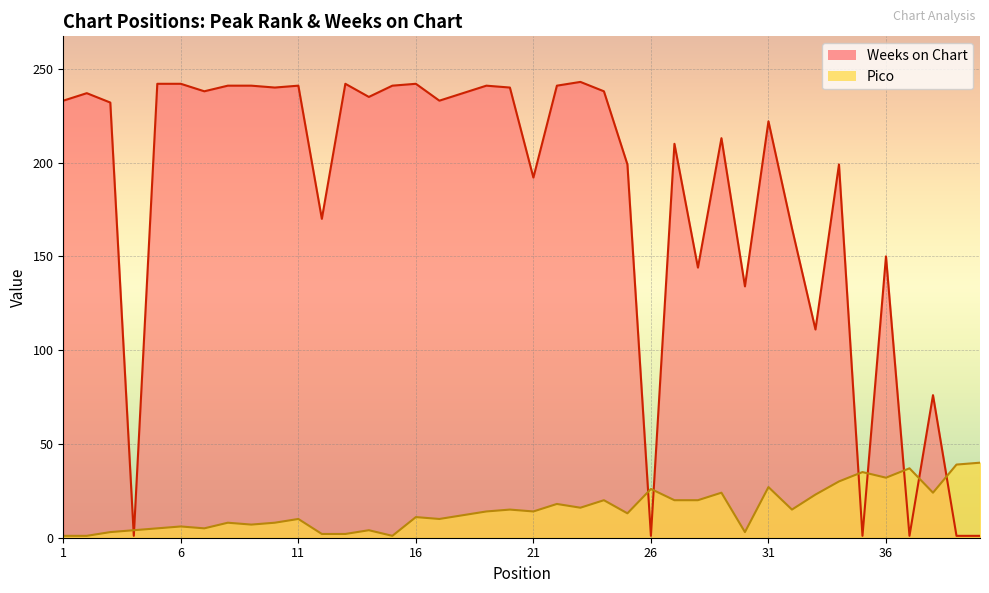

What is the difference between the highest and lowest values at 6?

236